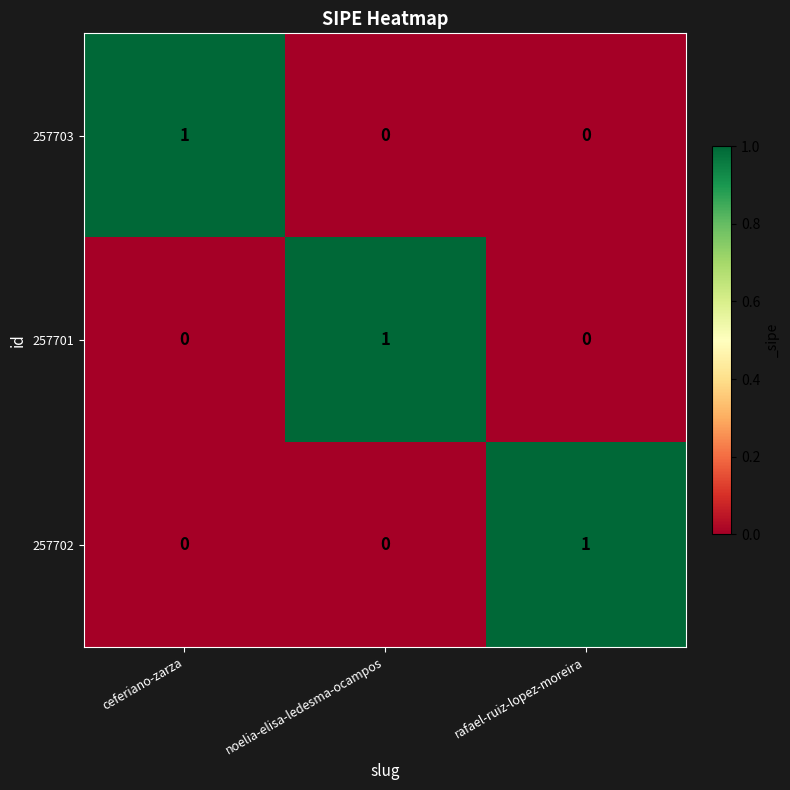

How many 257701 values are between 0 and 1?

3